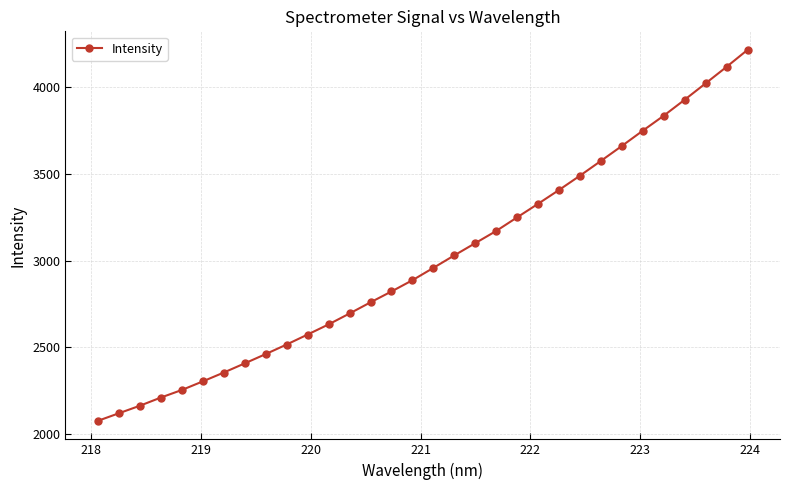

What is the difference between the second highest and second lowest values?

2000.9